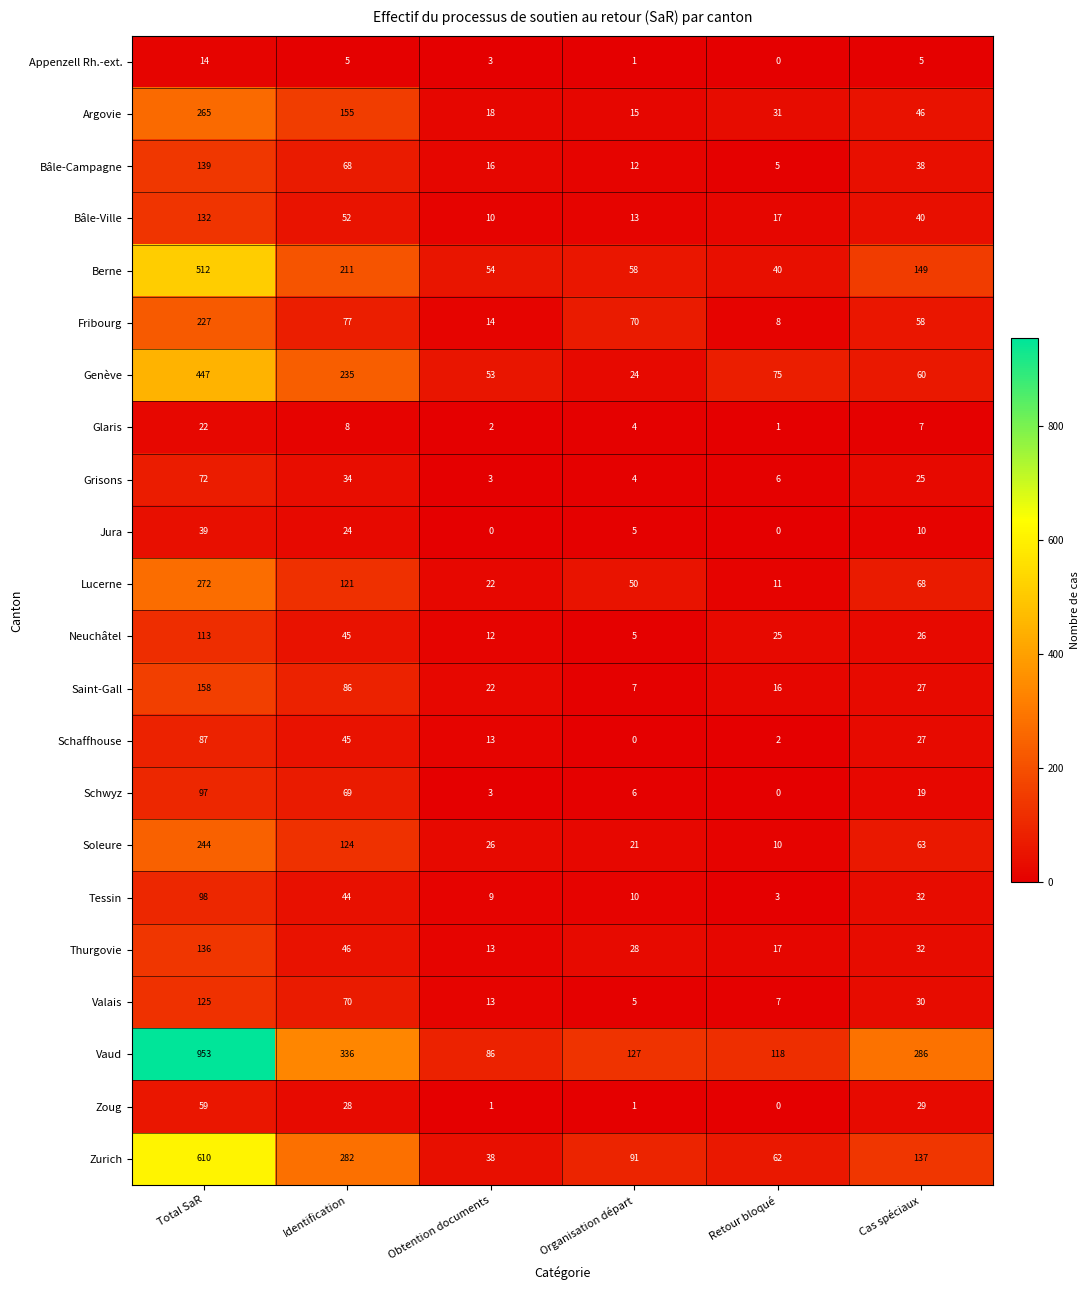

How many distinct data groups are displayed?

22